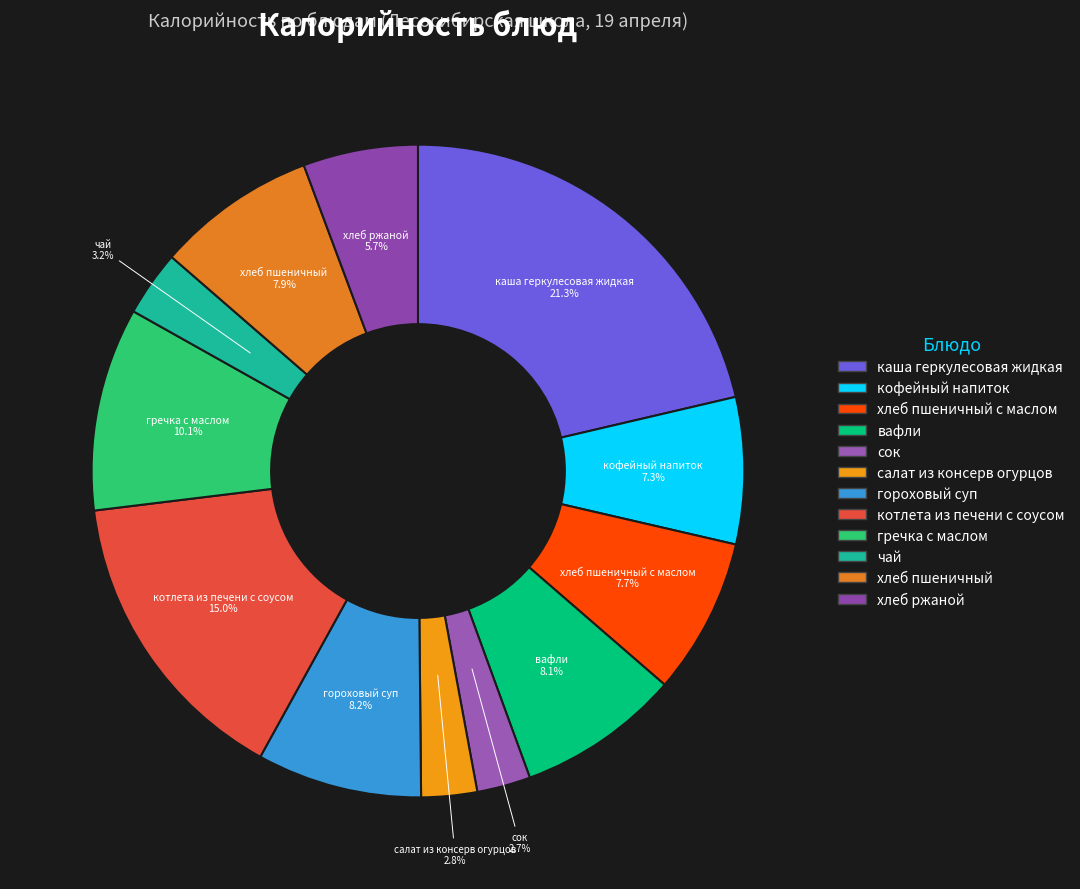

True or false: гороховый суп accounts for 1% of the total.

False